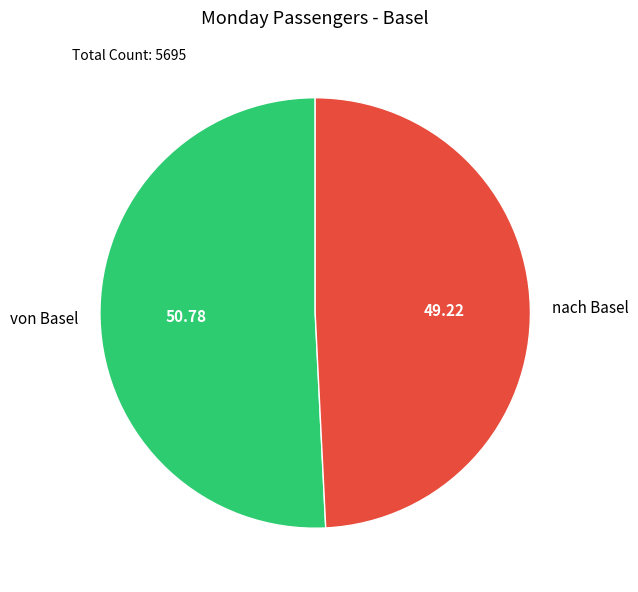

Which category has the smallest portion of the pie?

nach Basel